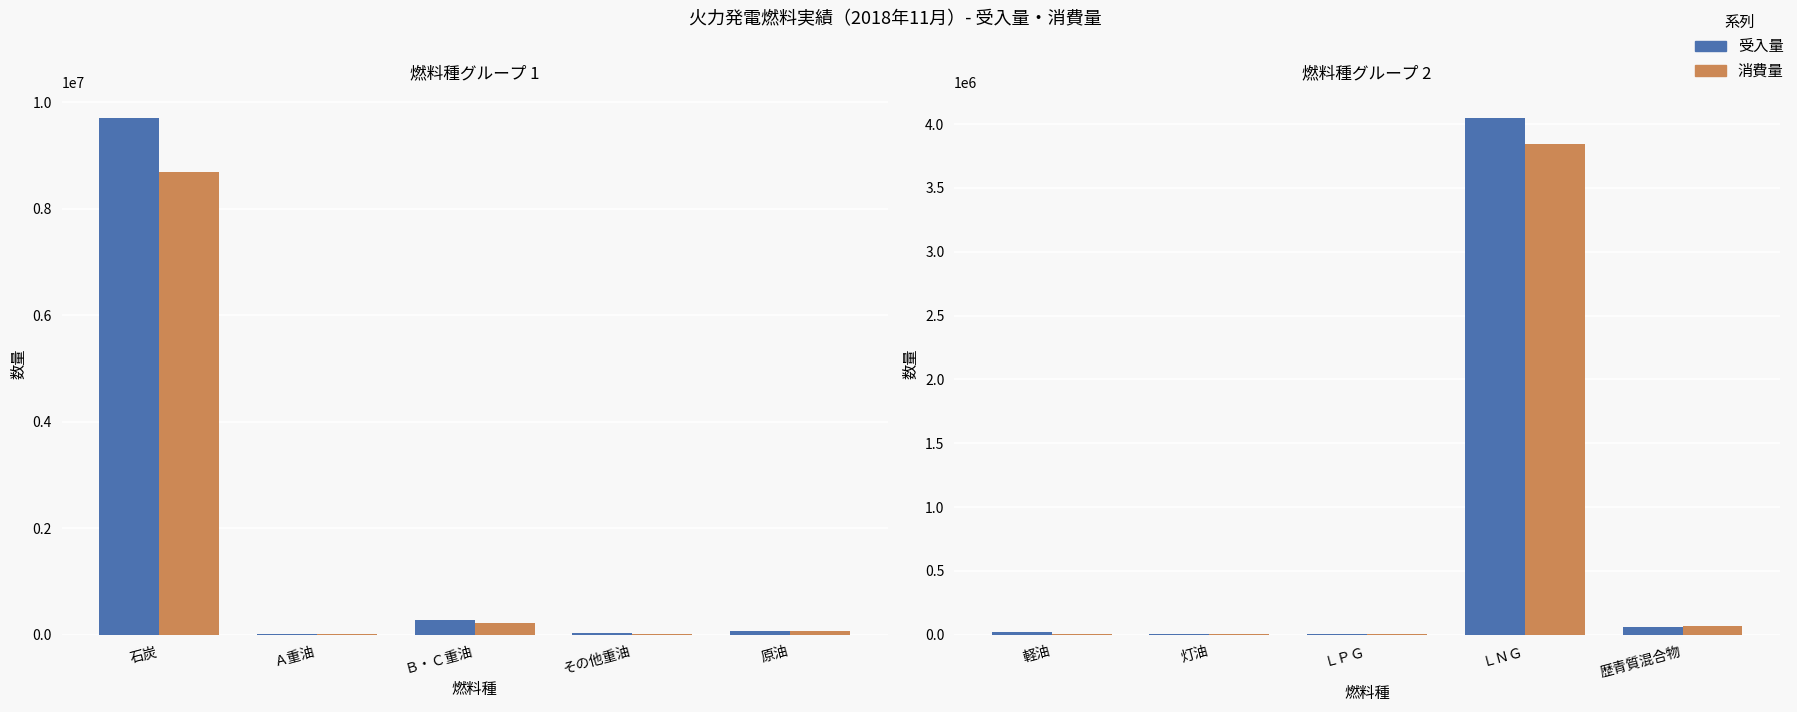

Rank the series by their average value, from lowest to highest.

消費量, 受入量